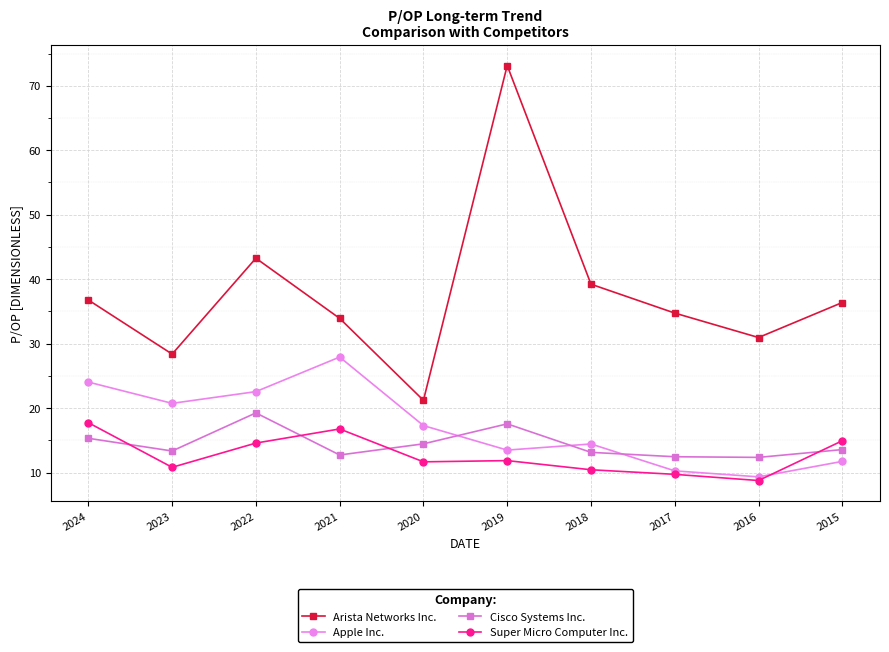

What is the difference between the highest and lowest values at 2017?

25.0